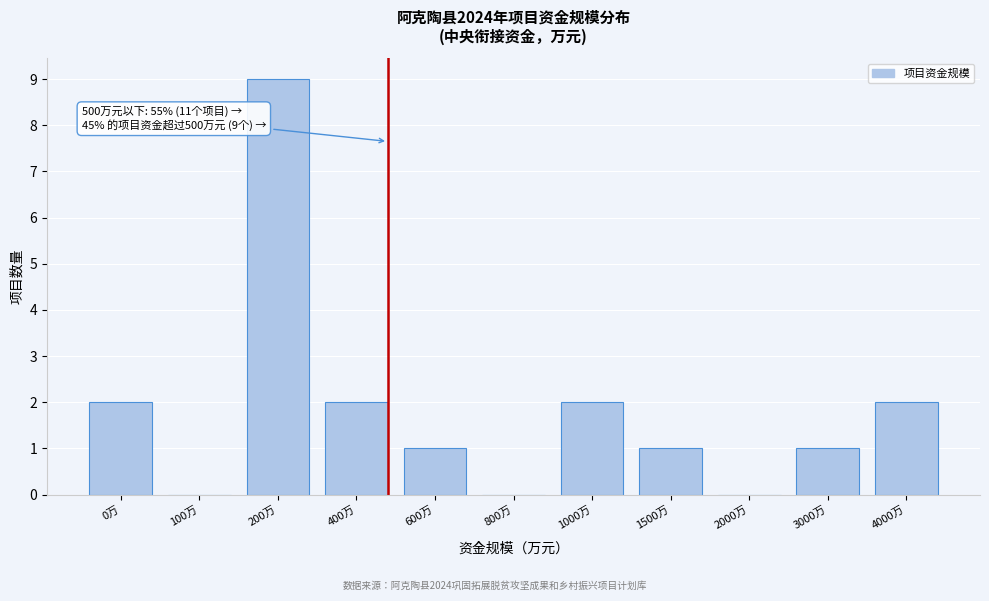

Reading left to right, list all the values displayed in this chart.

0万=2	100万=0	200万=9	400万=2	600万=1	800万=0	1000万=2	1500万=1	2000万=0	3000万=1	4000万=2